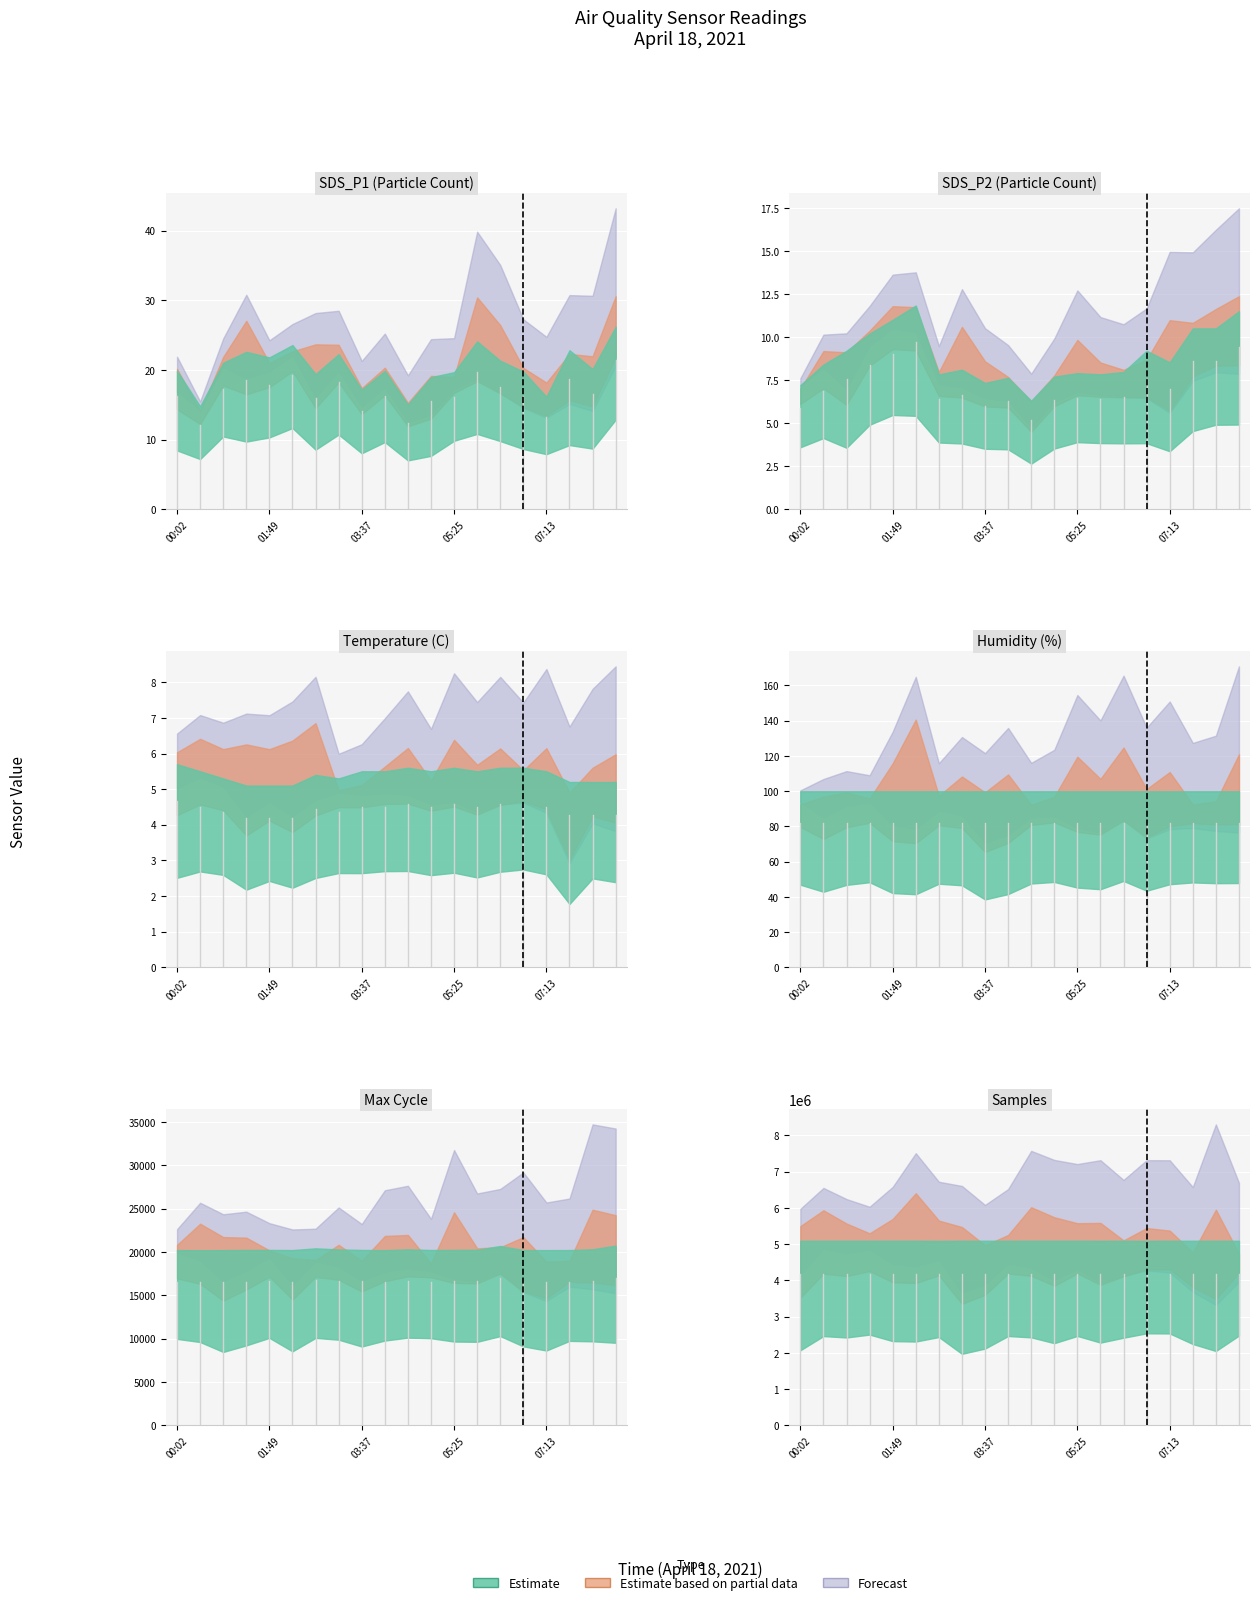

Reading left to right, list all the values displayed in this chart.

SDS_P1: 00:02=19.9	00:29=14.8	00:56=21.0	01:22=22.6	01:49=21.8	02:16=23.6	02:43=19.4	03:10=22.3	03:37=17.2	04:04=19.9	04:31=15.0	04:58=19.0	05:25=19.7	05:52=24.1	06:19=21.3	06:46=19.8	07:13=16.2	07:40=22.8	08:07=20.1	08:34=26.2
SDS_P2: 00:02=7.2	00:29=8.4	00:56=9.2	01:22=10.2	01:49=11.0	02:16=11.8	02:43=7.8	03:10=8.1	03:37=7.3	04:04=7.6	04:31=6.3	04:58=7.7	05:25=7.9	05:52=7.8	06:19=8.0	06:46=9.2	07:13=8.5	07:40=10.5	08:07=10.5	08:34=11.5
Temp: 00:02=5.7	00:29=5.5	00:56=5.3	01:22=5.1	01:49=5.1	02:16=5.1	02:43=5.4	03:10=5.3	03:37=5.5	04:04=5.5	04:31=5.6	04:58=5.5	05:25=5.6	05:52=5.5	06:19=5.6	06:46=5.6	07:13=5.5	07:40=5.2	08:07=5.2	08:34=5.2
Humidity: 00:02=99.9	00:29=99.9	00:56=99.9	01:22=99.9	01:49=99.9	02:16=99.9	02:43=99.9	03:10=99.9	03:37=99.9	04:04=99.9	04:31=99.9	04:58=99.9	05:25=99.9	05:52=99.9	06:19=99.9	06:46=99.9	07:13=99.9	07:40=99.9	08:07=99.9	08:34=99.9
Max_cycle: 00:02=20203.0	00:29=20187.0	00:56=20199.0	01:22=20219.0	01:49=20224.0	02:16=20204.0	02:43=20403.0	03:10=20280.0	03:37=20220.0	04:04=20196.0	04:31=20287.0	04:58=20212.0	05:25=20224.0	05:52=20241.0	06:19=20676.0	06:46=20208.0	07:13=20196.0	07:40=20204.0	08:07=20299.0	08:34=20715.0
Samples: 00:02=5092120.0	00:29=5092152.0	00:56=5091876.0	01:22=5092704.0	01:49=5092150.0	02:16=5091953.0	02:43=5088304.0	03:10=5091784.0	03:37=5092591.0	04:04=5091922.0	04:31=5092531.0	04:58=5092417.0	05:25=5092498.0	05:52=5090521.0	06:19=5091847.0	06:46=5090028.0	07:13=5091955.0	07:40=5092334.0	08:07=5091993.0	08:34=5091975.0